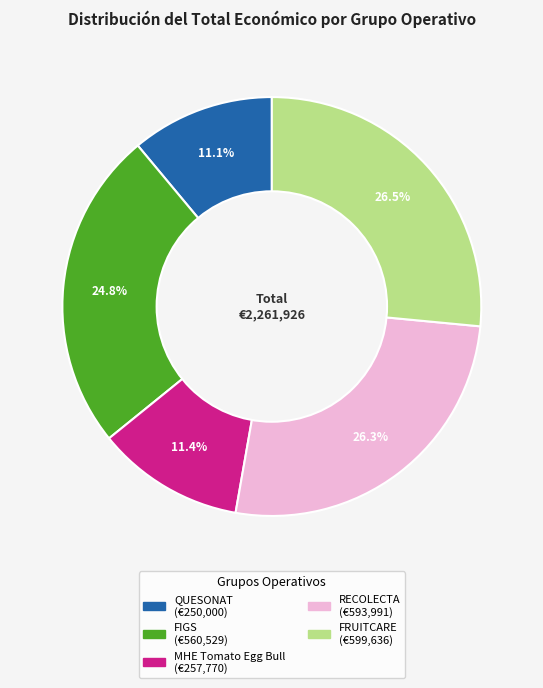

What percentage is the MHE Tomato Egg Bull slice, to the nearest percent?

11%